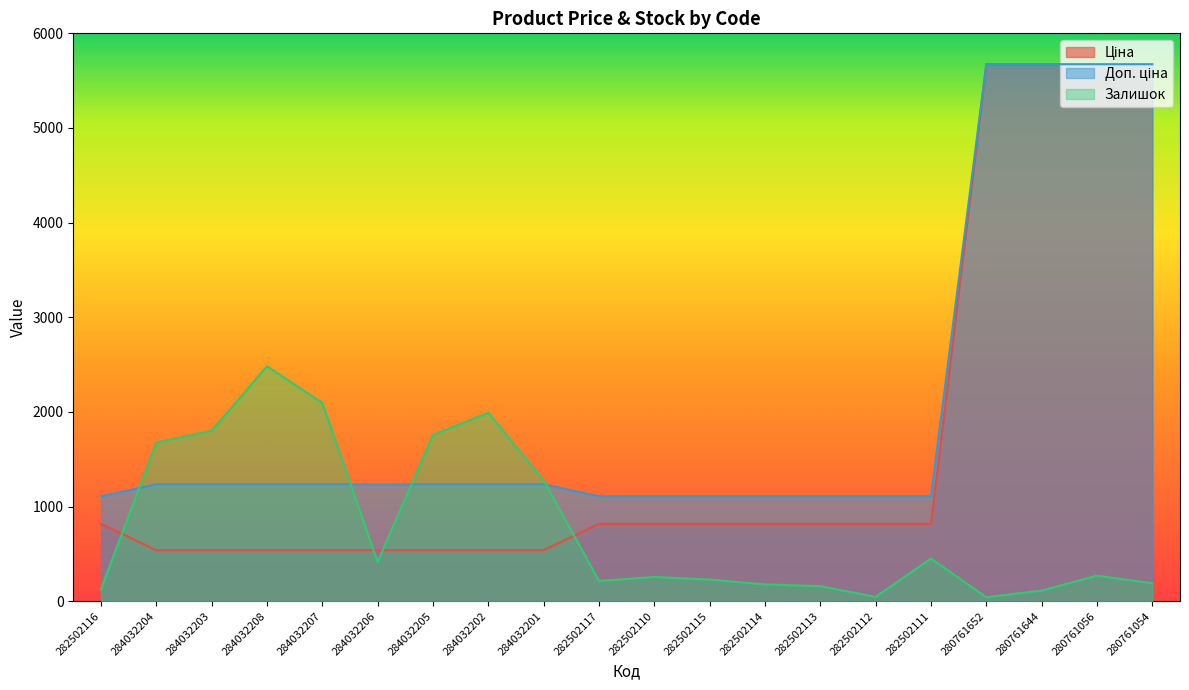

At 284032205, list the series in order from largest to smallest.

Залишок, Доп. ціна, Ціна